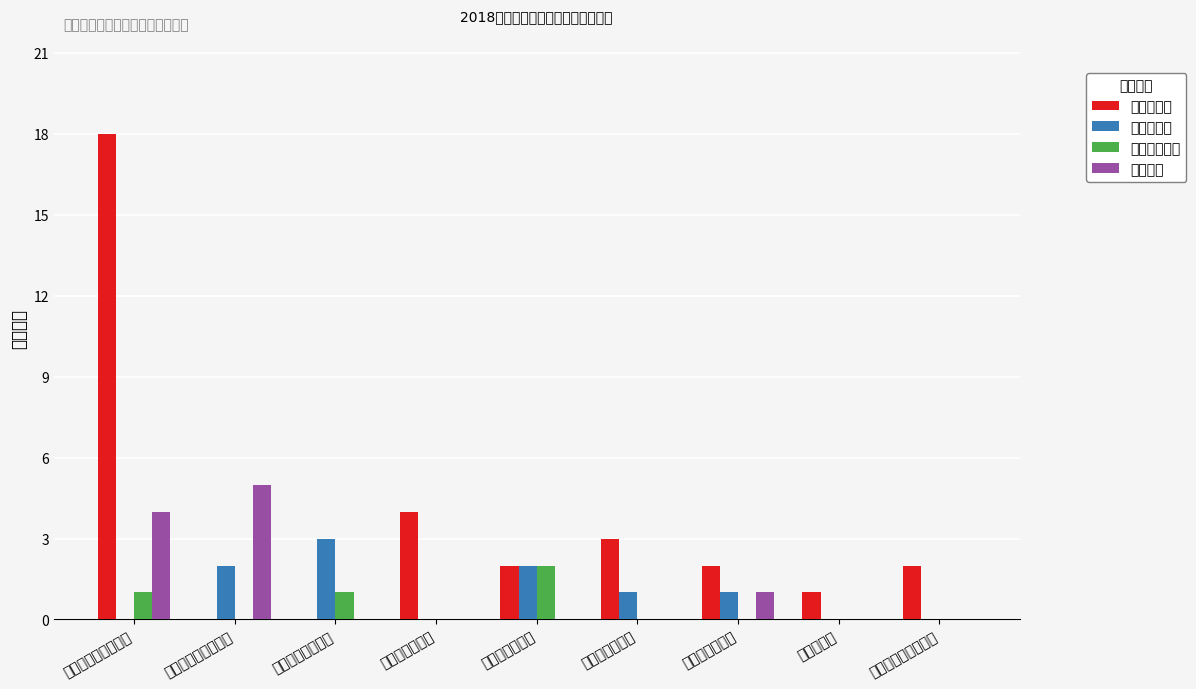

How many categories are shown in the chart?

9